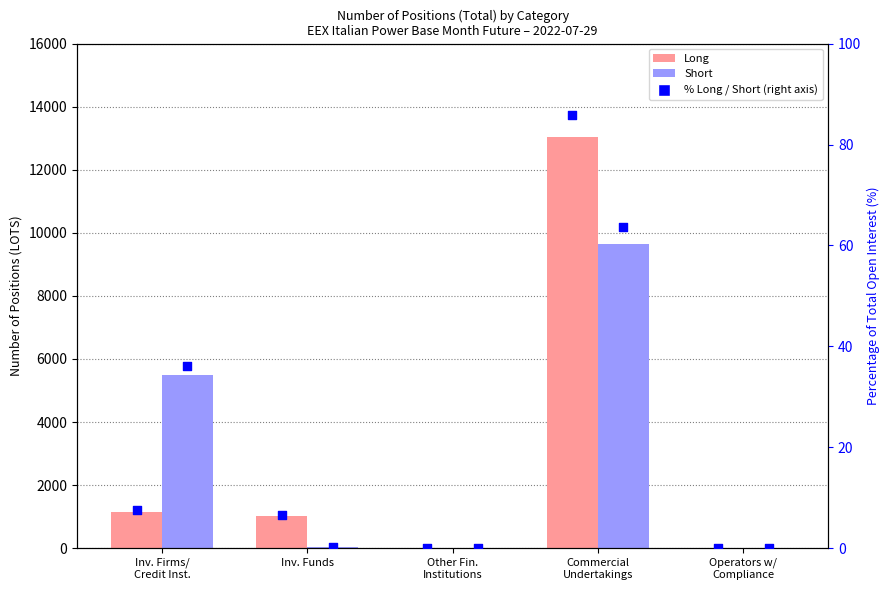

What are all the series names shown in the legend?

Long, Short, % Long, % Short